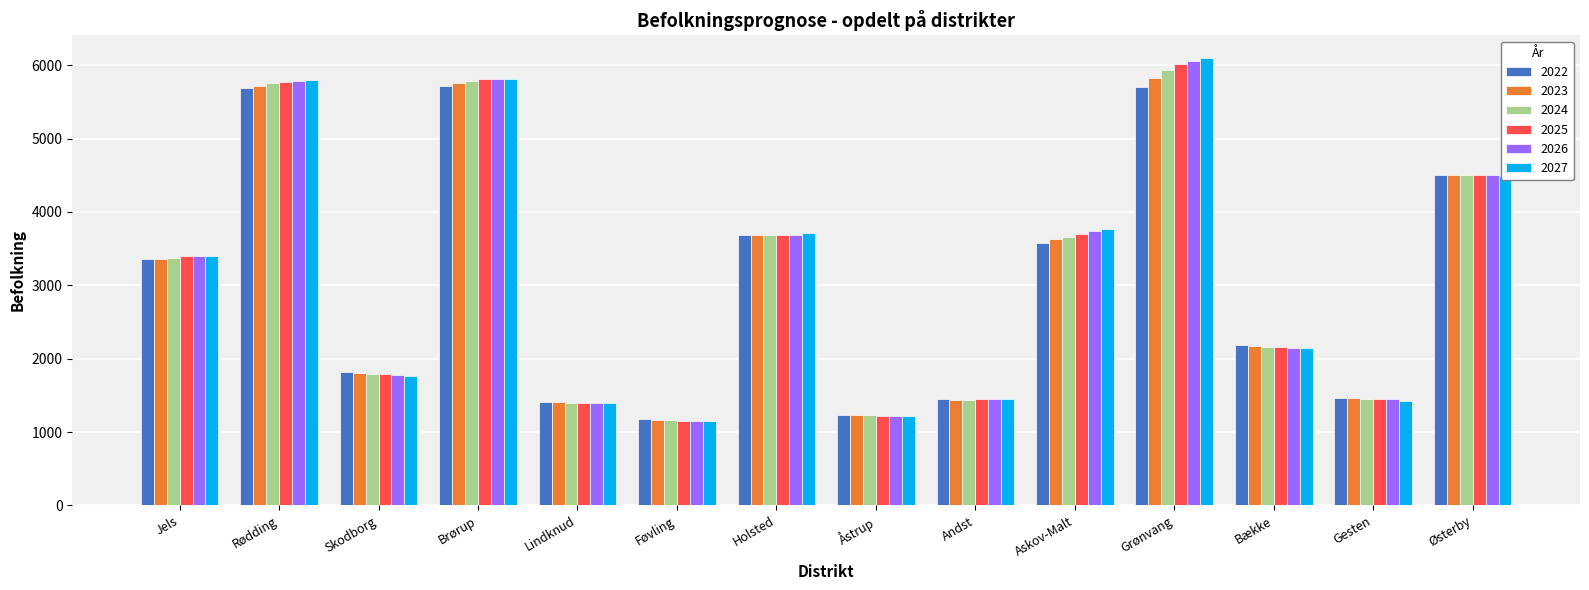

Which series has the widest spread of values?

2027